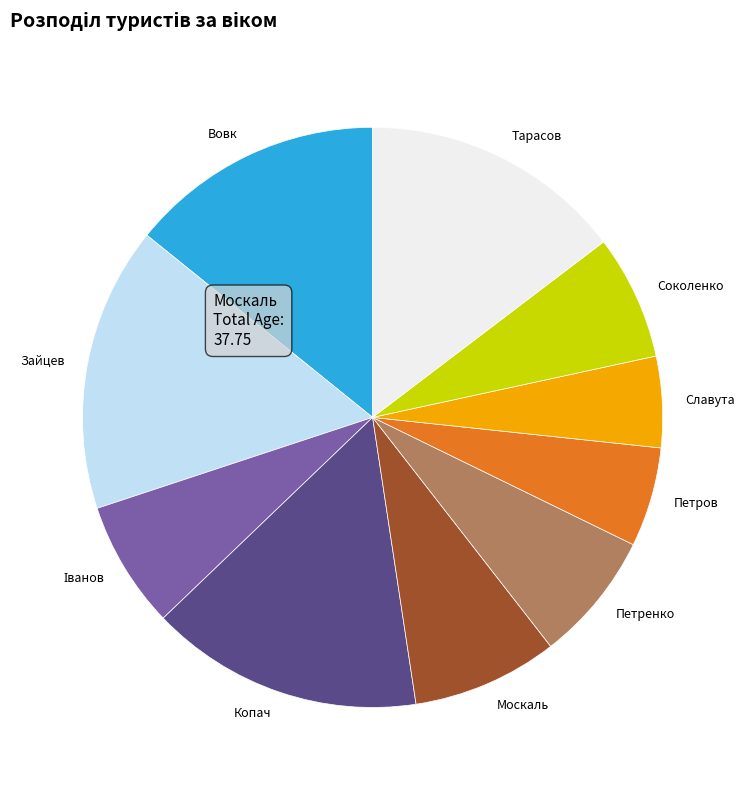

What is the ratio of the value at Соколенко to the value at Тарасов?

0.5